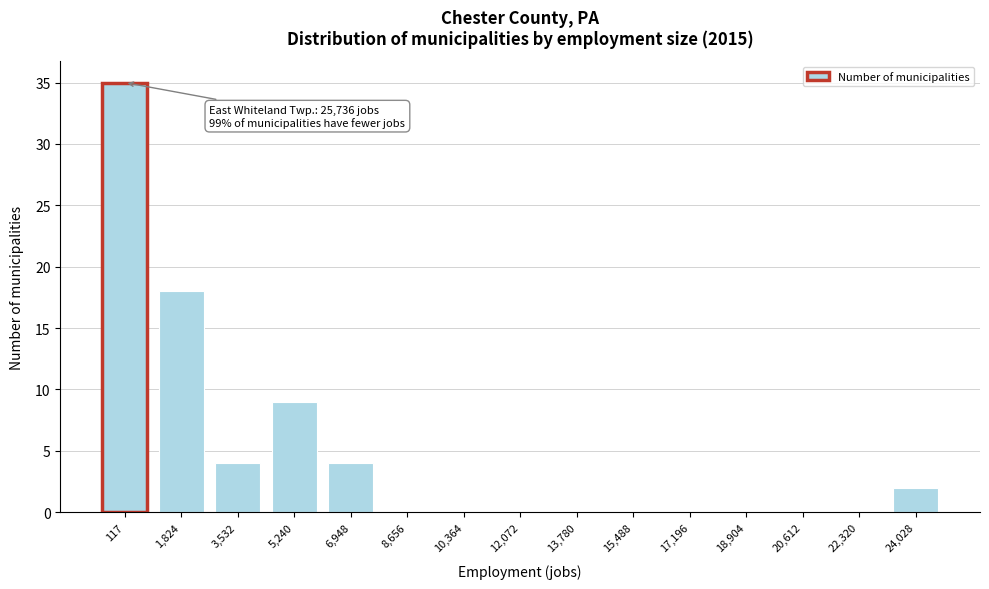

Reading left to right, transcribe all the data shown in this chart.

117=35	1,824=18	3,532=4	5,240=9	6,948=4	8,656=0	10,364=0	12,072=0	13,780=0	15,488=0	17,196=0	18,904=0	20,612=0	22,320=0	24,028=2